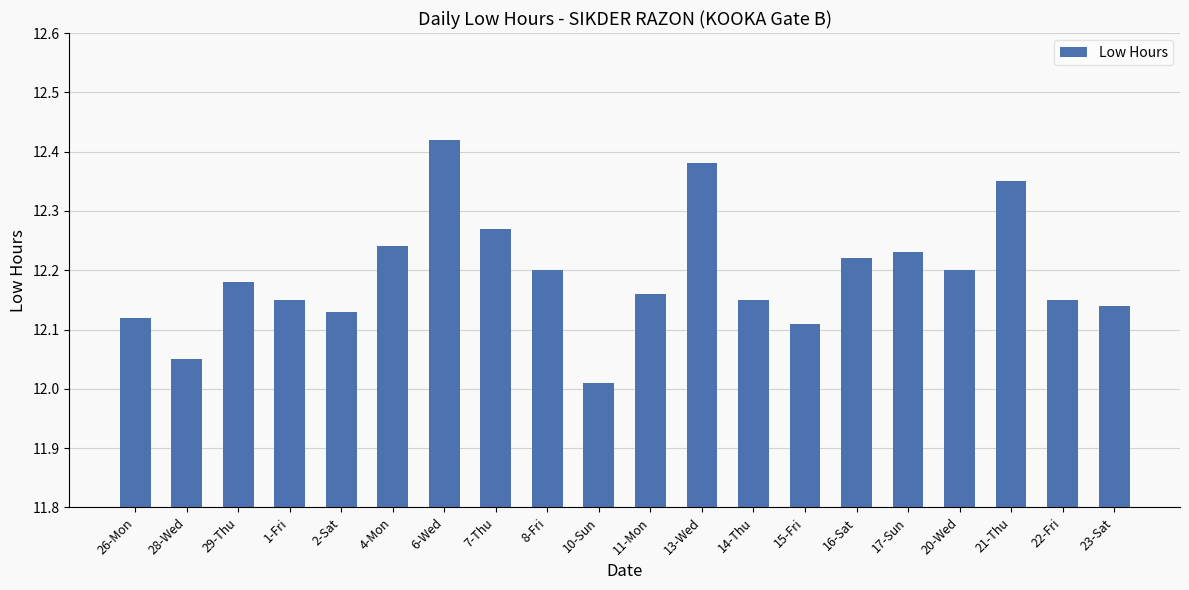

What is the label of the 16th bar from the left?

17-Sun